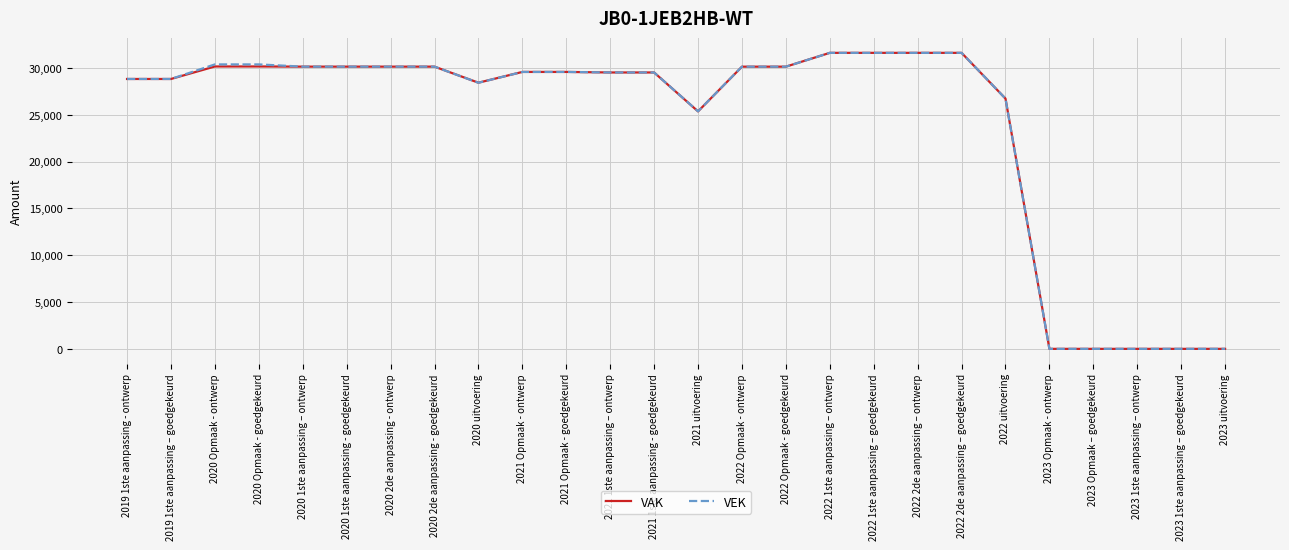

The VAK series shows 28415 at 2020 uitvoering. True or false?

True